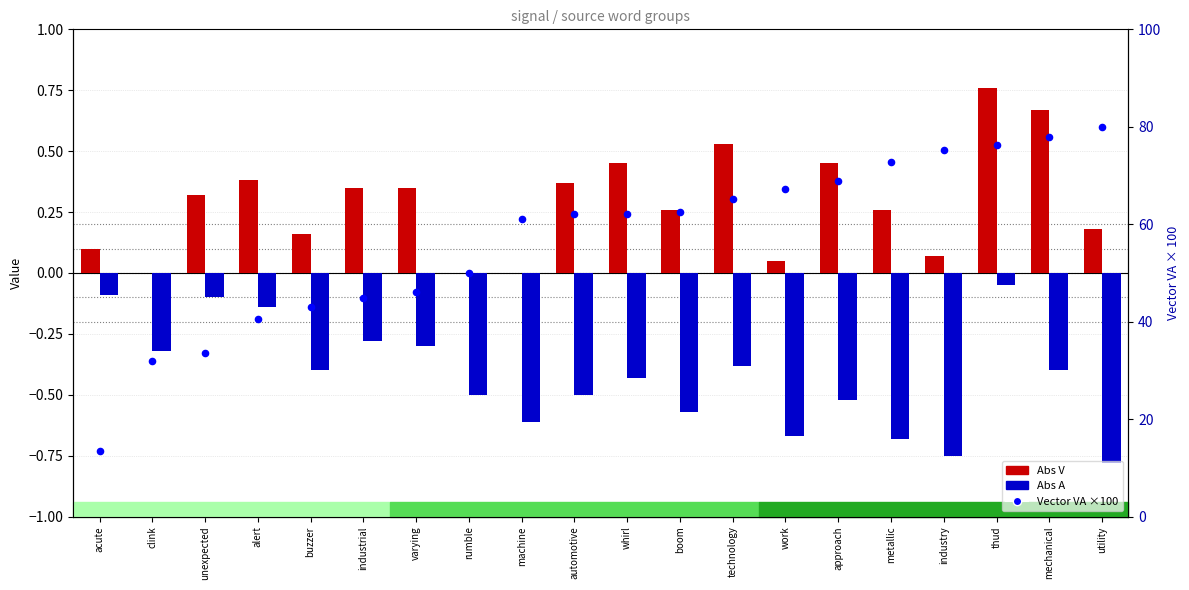

Which series reaches the maximum Y coordinate?

Vector VA (scaled)